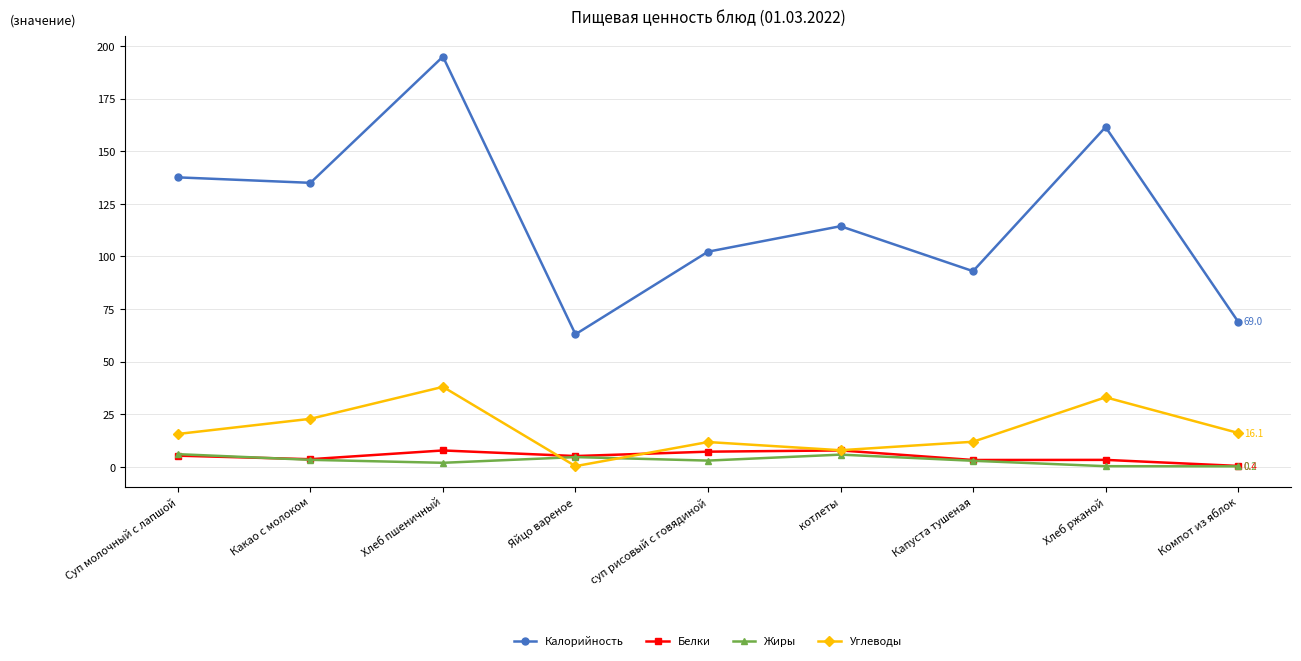

What is the difference between the maximum and second lowest values in the Углеводы series?

30.1